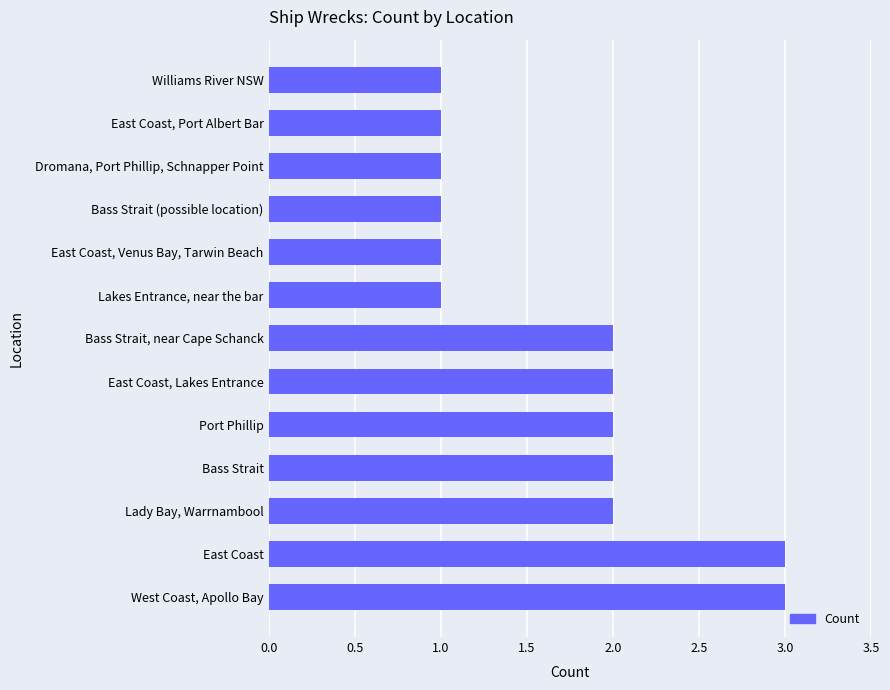

Reading bottom to top, what are all the values shown in this chart?

3	3	2	2	2	2	2	1	1	1	1	1	1